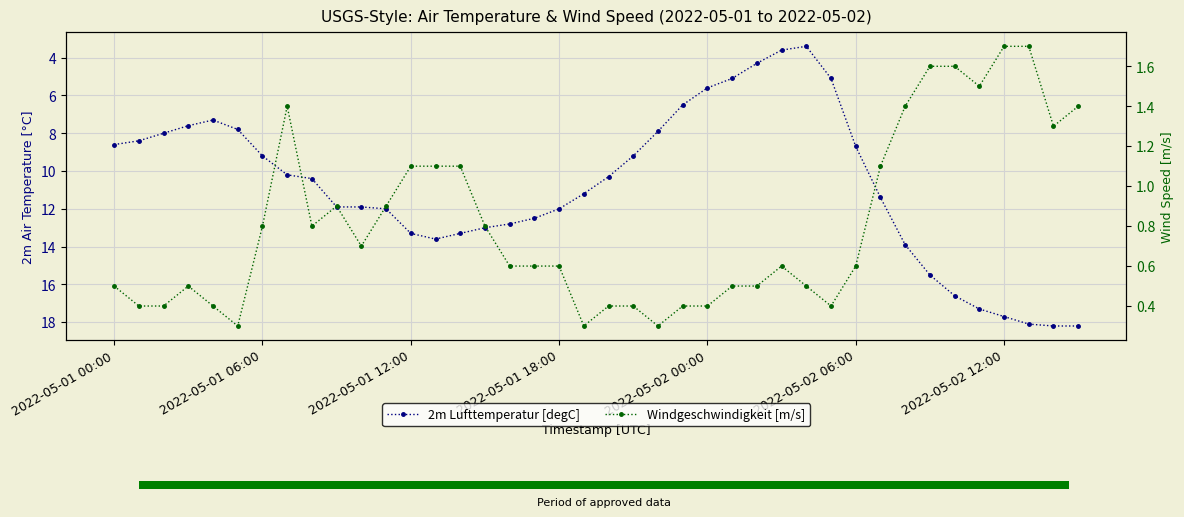

What are all the series names shown in the legend?

2m Lufttemperatur [degC], Windgeschwindigkeit [m/s]